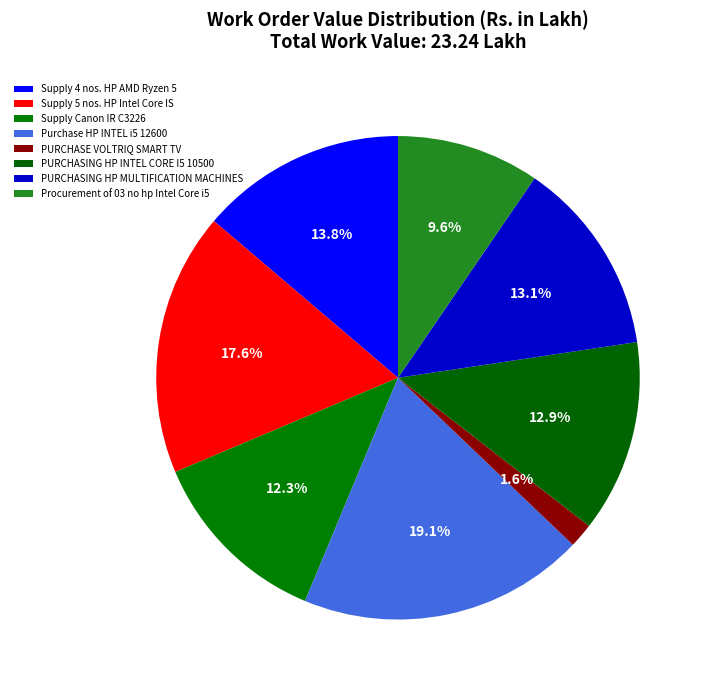

Is there a majority slice in this chart?

No